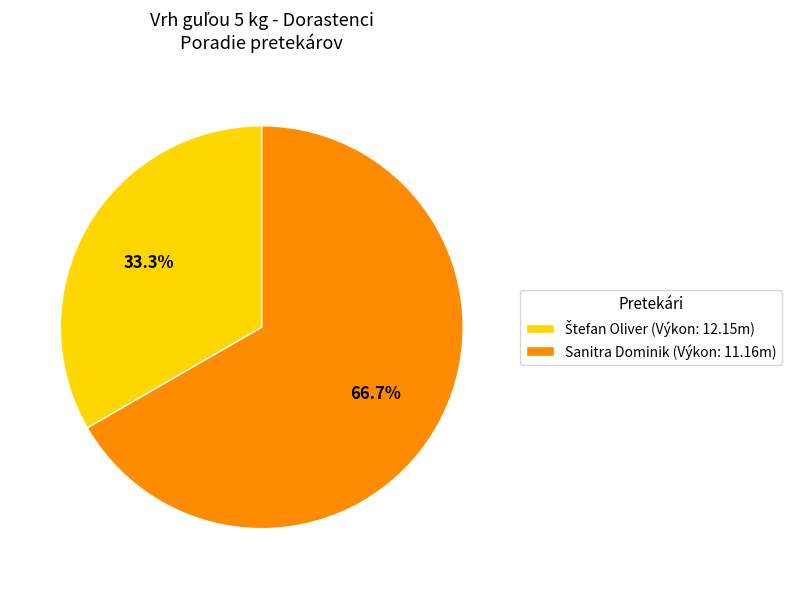

Does any single category account for the majority?

Yes